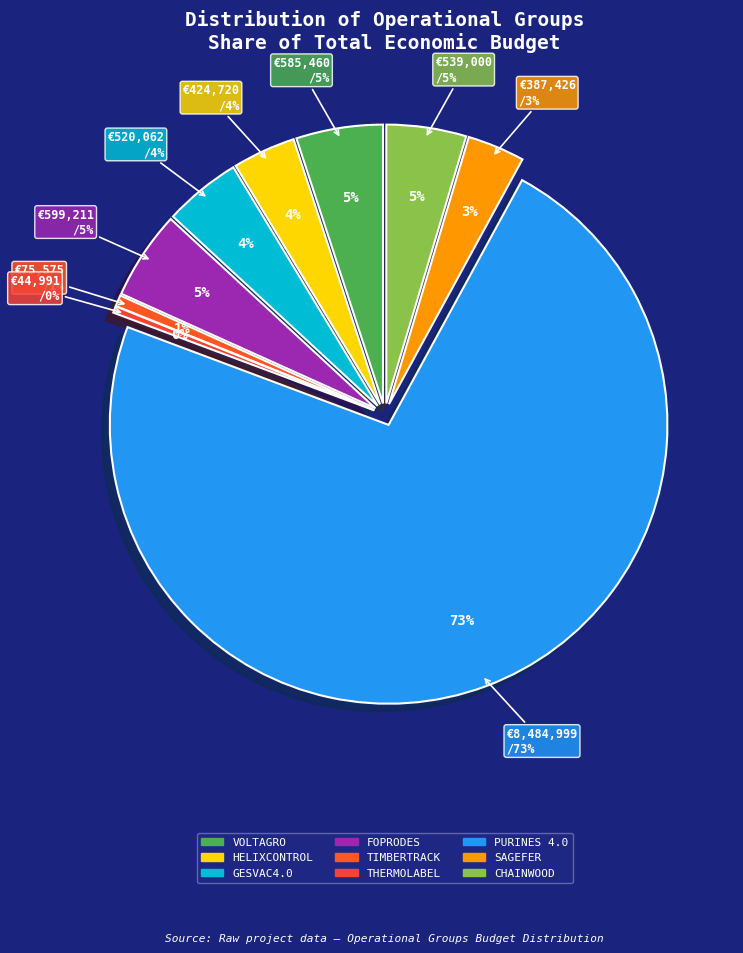

Count the number of slices in the pie.

9